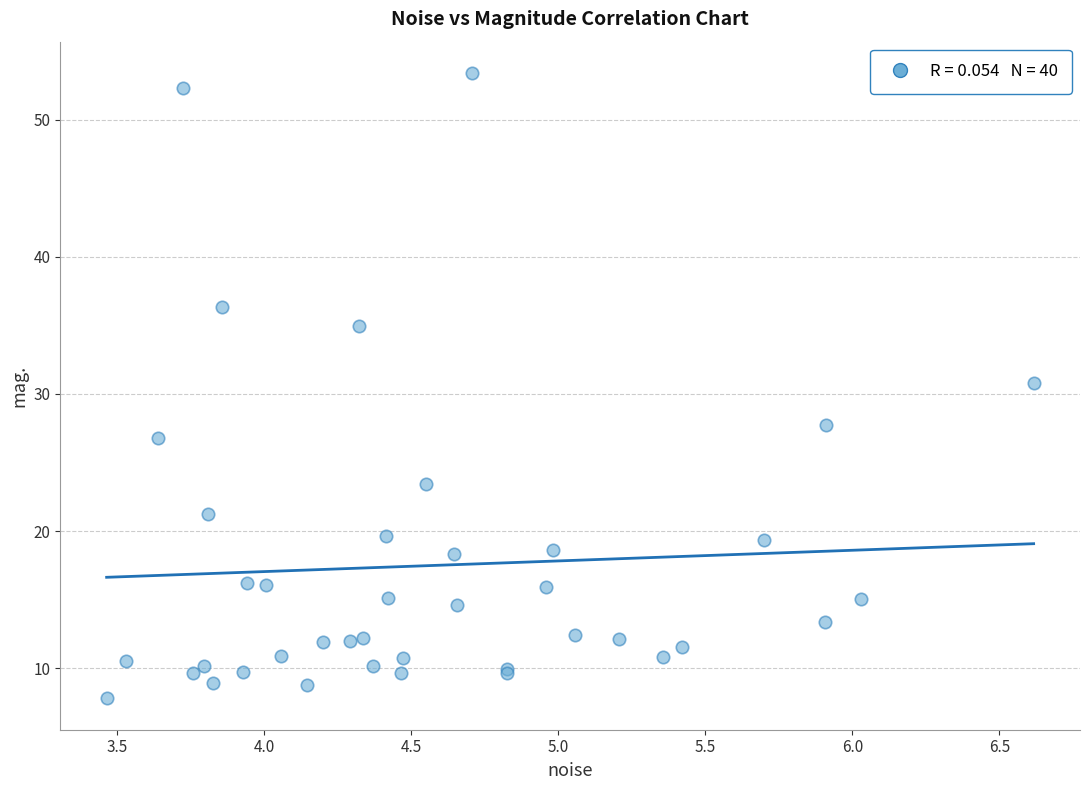

What Y value in the scatter plot is closest to 30?

30.8